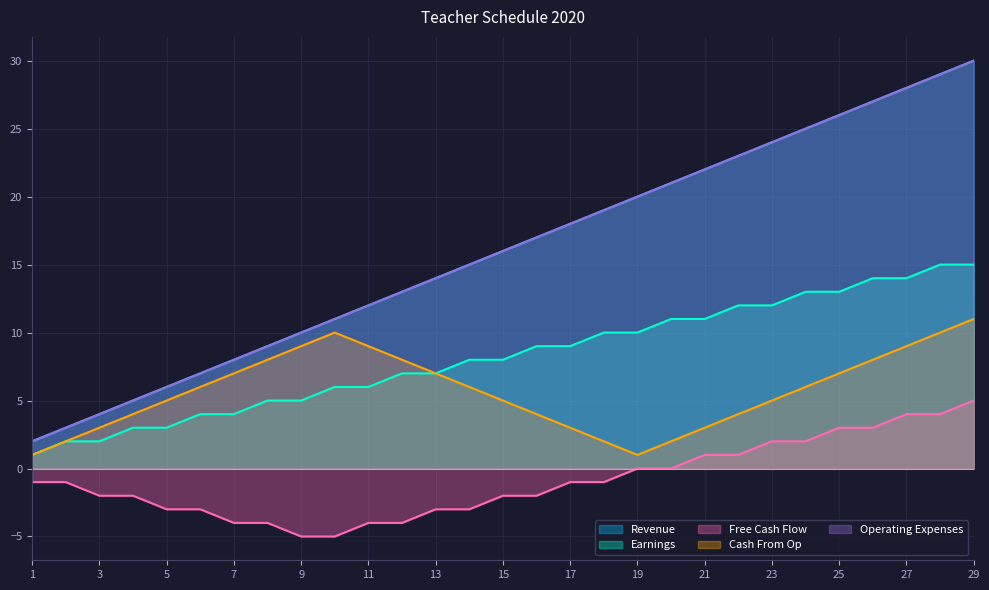

What is the difference between the highest and lowest values at 6?

10